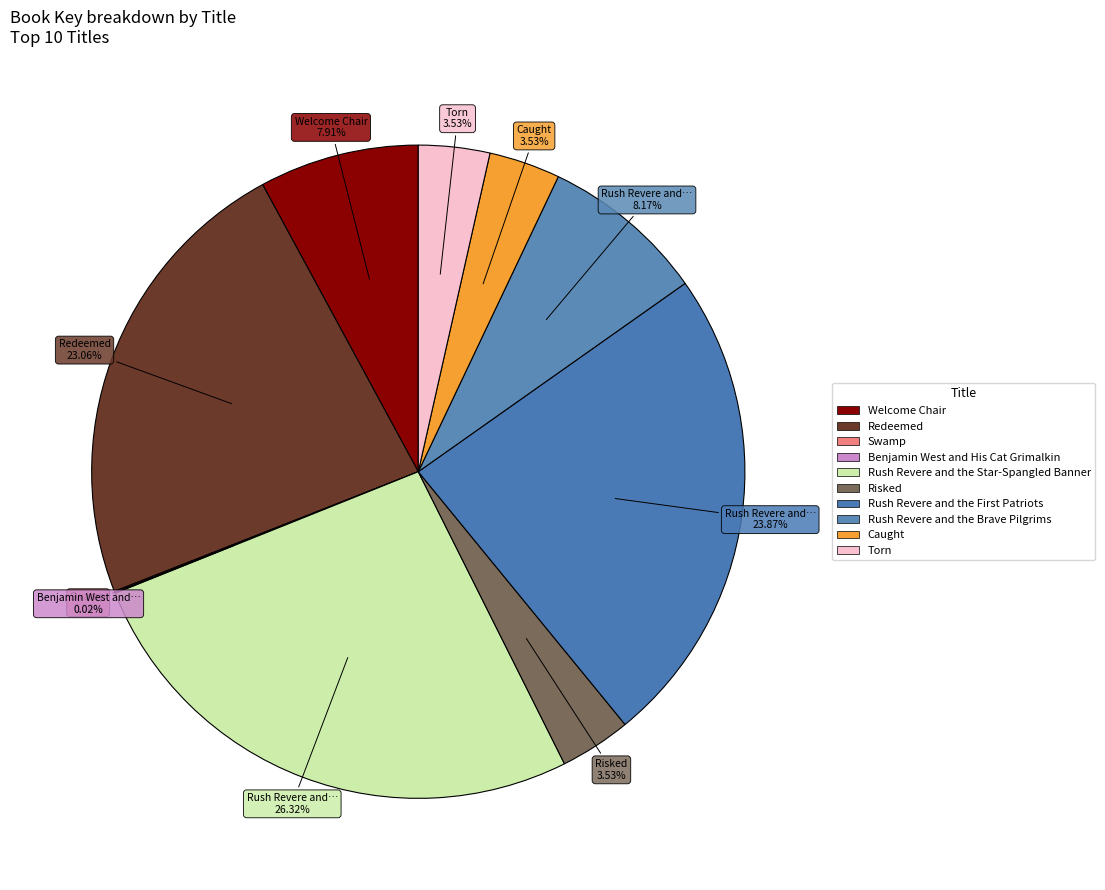

To the nearest percent, what is the average slice percentage?

10%